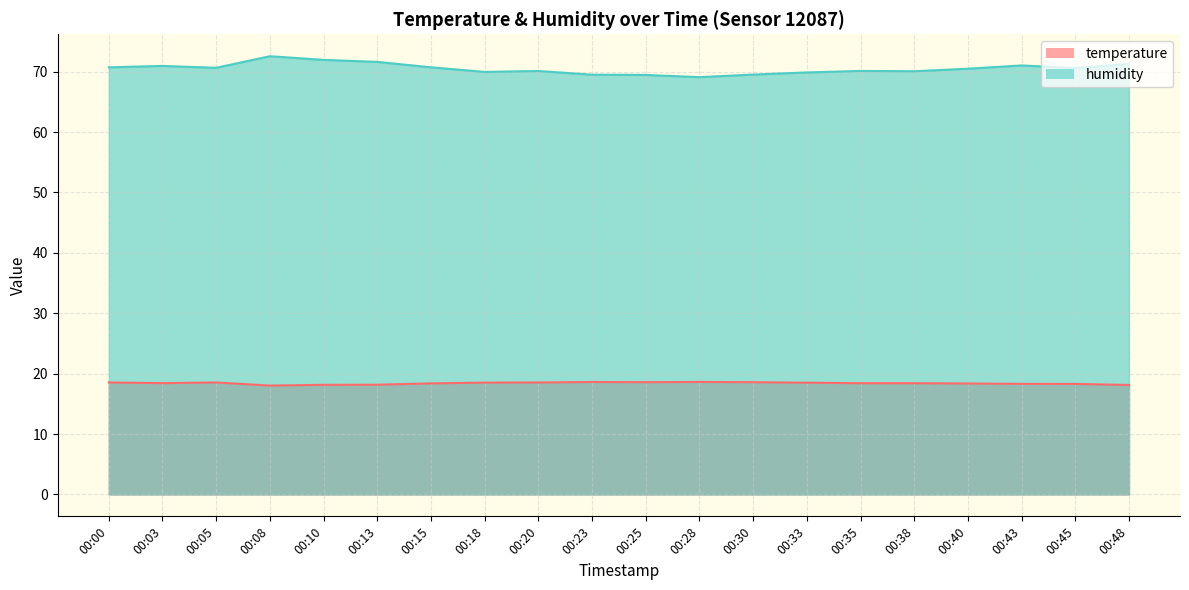

Reading left to right, what are all the values shown in this chart?

temperature: 00:00=18.5	00:03=18.4	00:05=18.5	00:08=18.0	00:10=18.1	00:13=18.2	00:15=18.4	00:18=18.5	00:20=18.5	00:23=18.6	00:25=18.6	00:28=18.6	00:30=18.6	00:33=18.5	00:35=18.4	00:38=18.4	00:40=18.4	00:43=18.3	00:45=18.3	00:48=18.1
humidity: 00:00=70.7	00:03=71.0	00:05=70.7	00:08=72.6	00:10=72.0	00:13=71.6	00:15=70.7	00:18=70.0	00:20=70.1	00:23=69.5	00:25=69.5	00:28=69.1	00:30=69.5	00:33=69.9	00:35=70.1	00:38=70.1	00:40=70.5	00:43=71.0	00:45=70.6	00:48=71.3